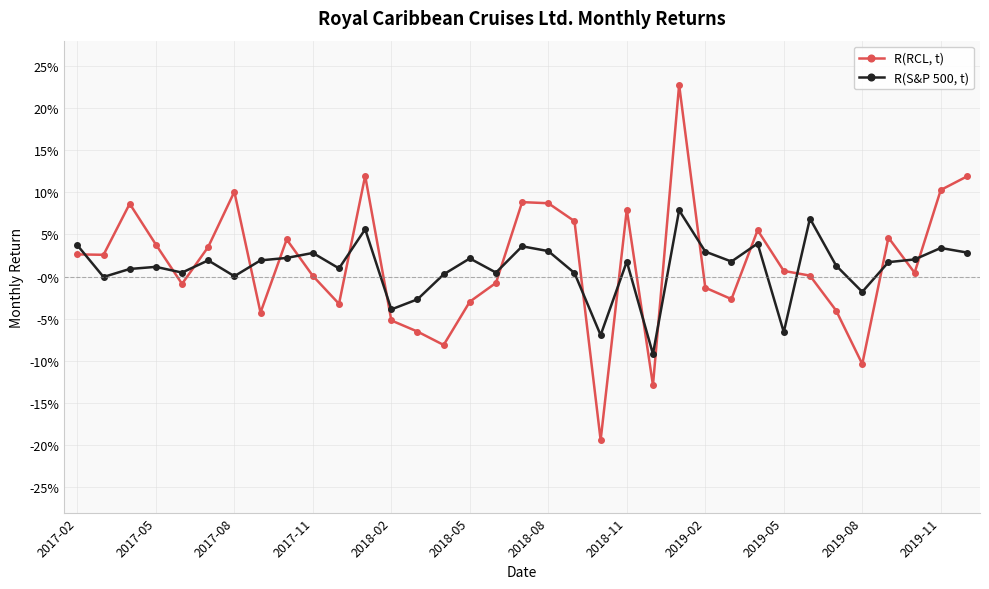

True or false: R(S&P 500, t) has more than 2 points higher than both neighbors.

True